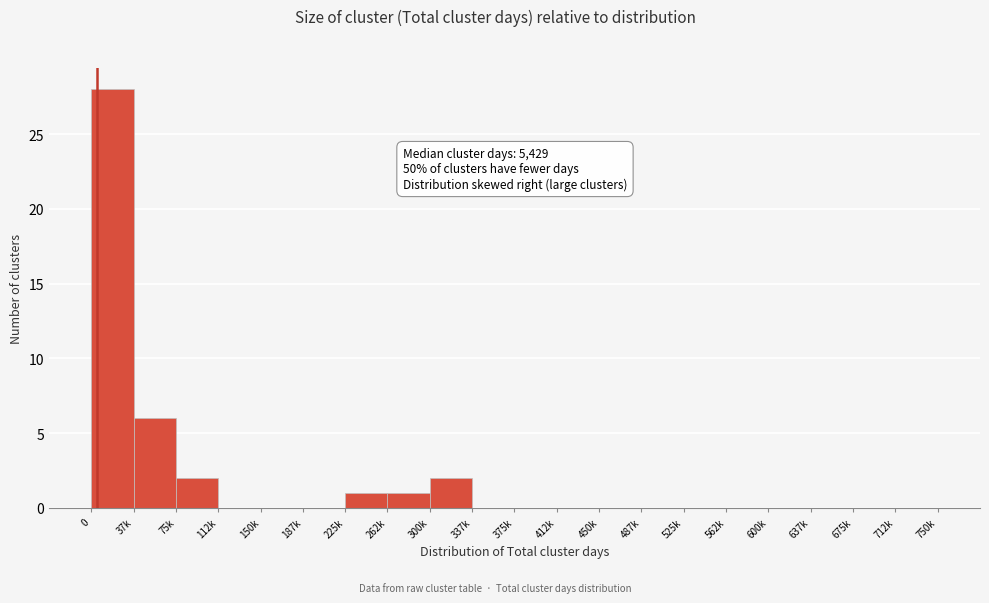

Reading left to right, extract all data points from this chart.

0=28	37k=6	75k=2	112k=0	150k=0	187k=0	225k=1	262k=1	300k=2	337k=0	375k=0	412k=0	450k=0	487k=0	525k=0	562k=0	600k=0	637k=0	675k=0	712k=0